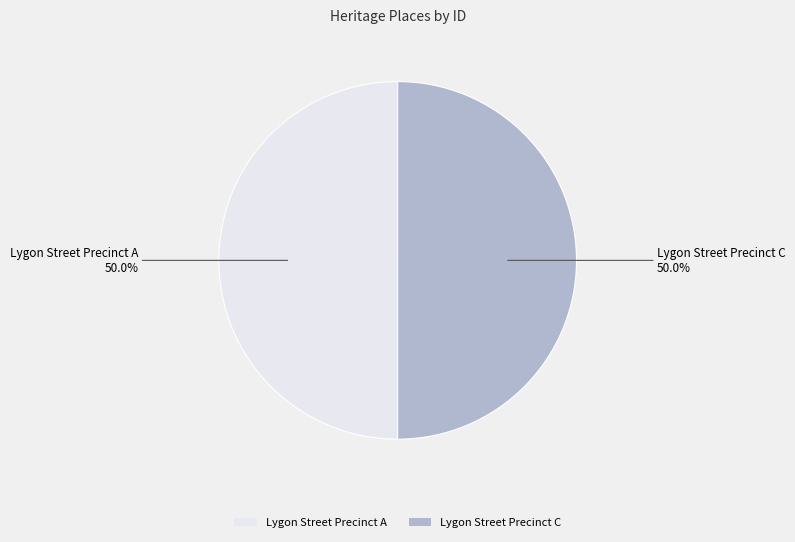

How many slices are in this pie chart?

2